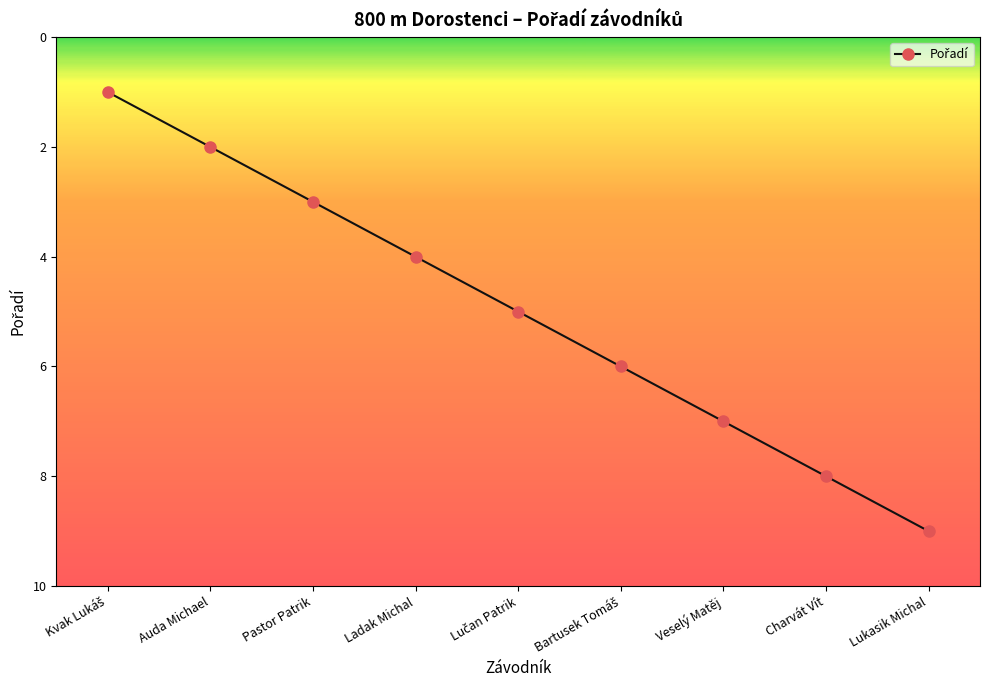

True or false: the data shows 14 at Charvát Vít.

False